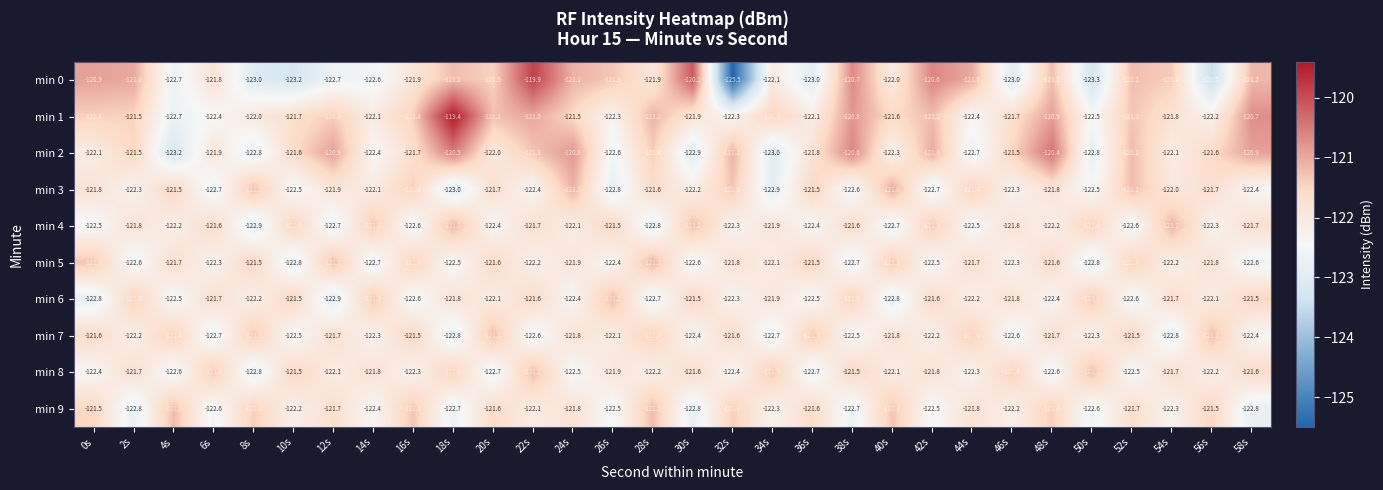

At how many categories does at least one series exceed -124?

30